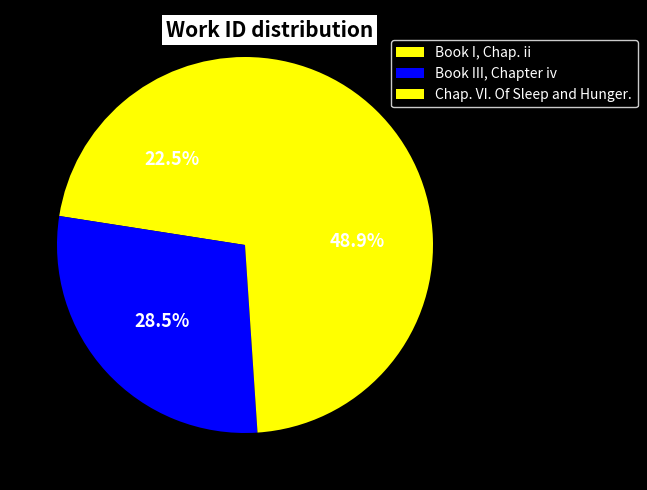

Which slice is the largest?

Chap. VI. Of Sleep and Hunger.